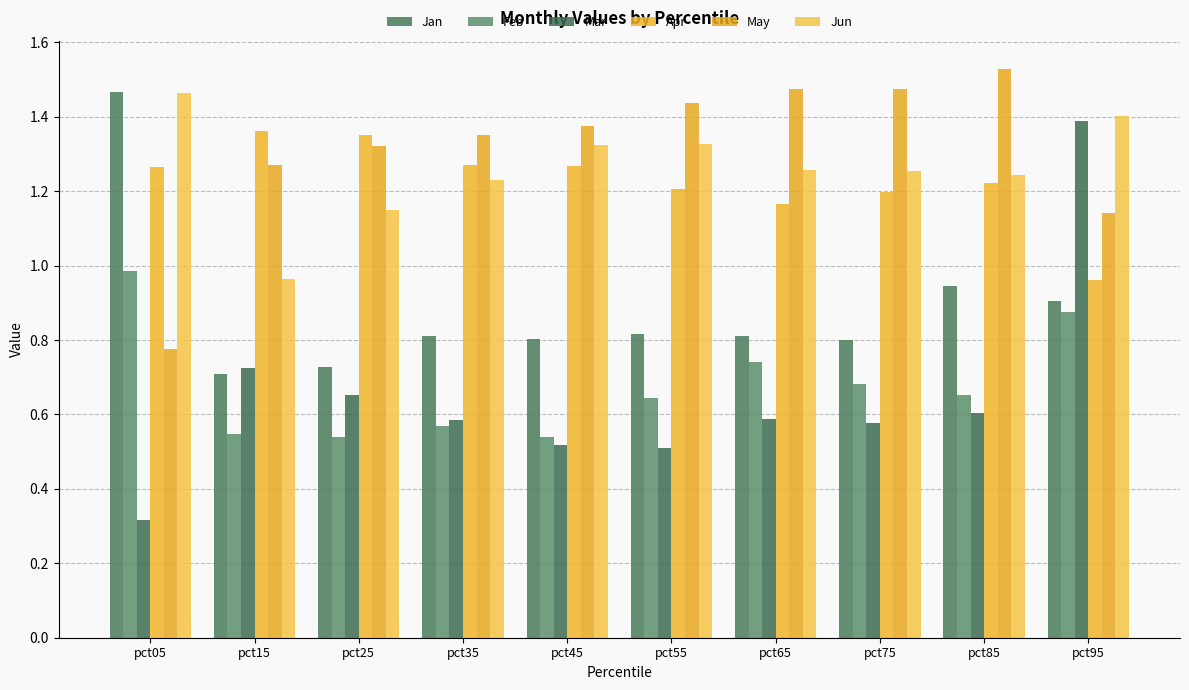

Rank the series at pct65 from lowest to highest value.

Mar, Feb, Jan, Apr, Jun, May